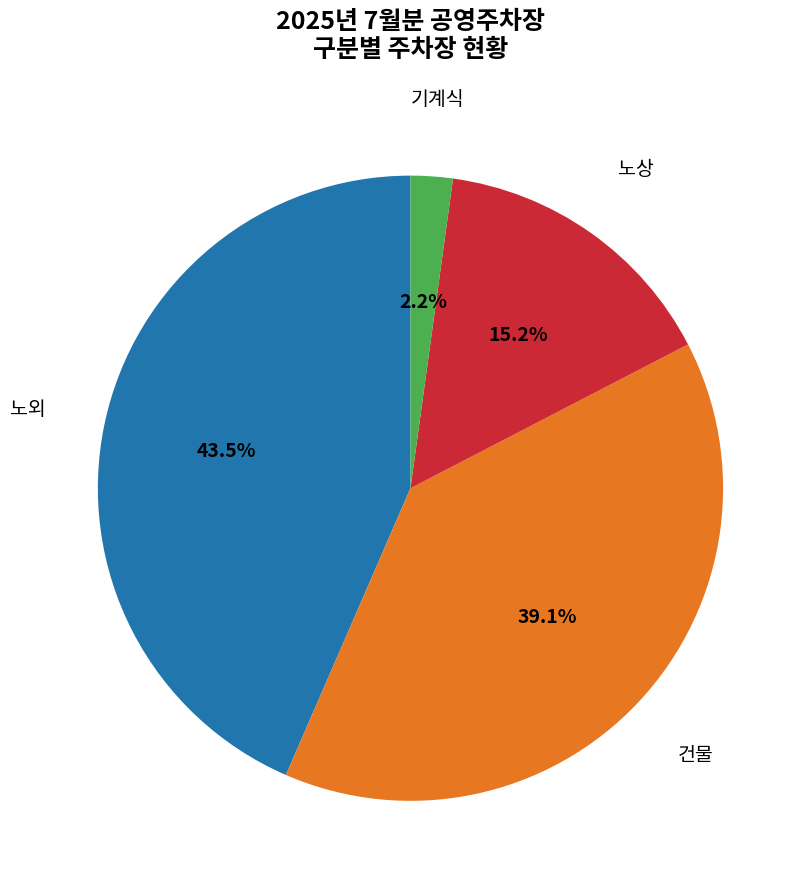

Is there any slice that represents more than half of the pie?

No